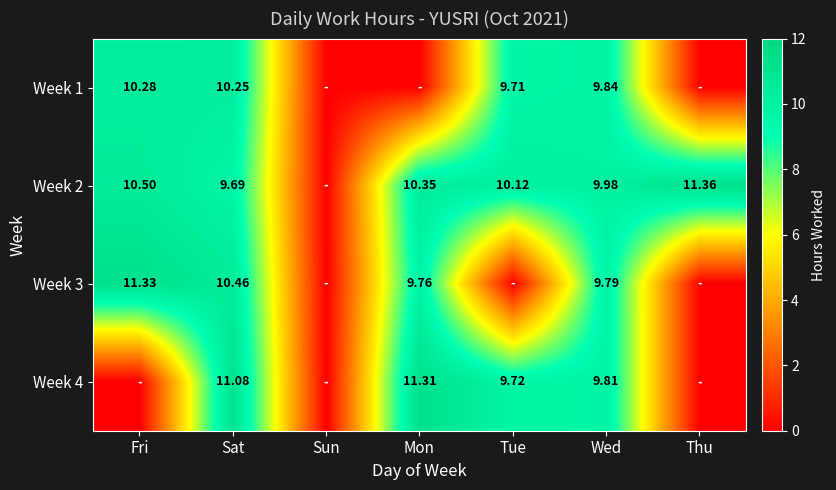

What is the sum of the Week 1 values at Sat and Thu?

10.2